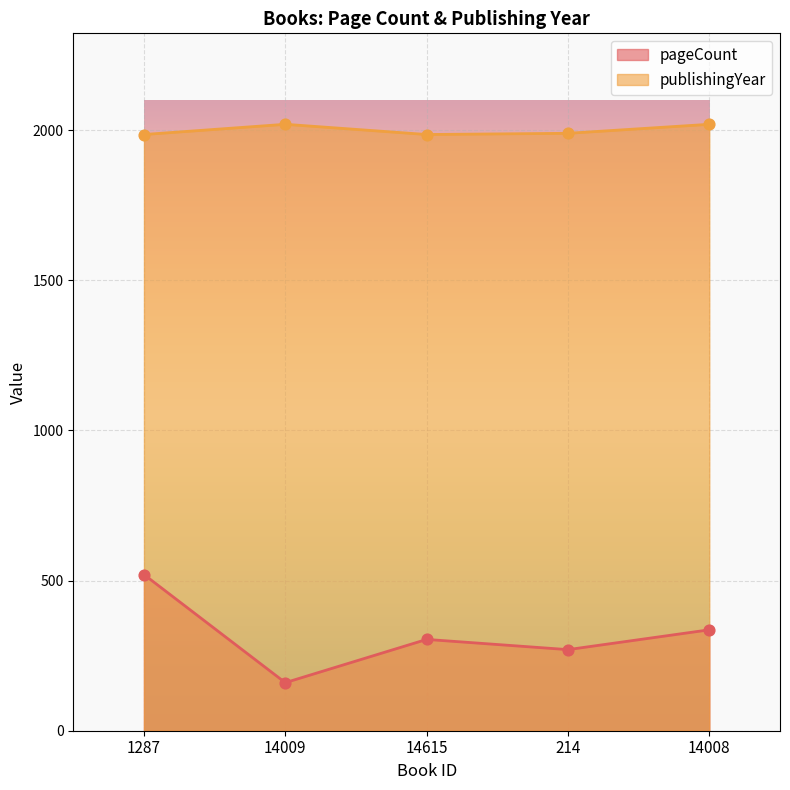

What is the total value across all series at 14009?

2179